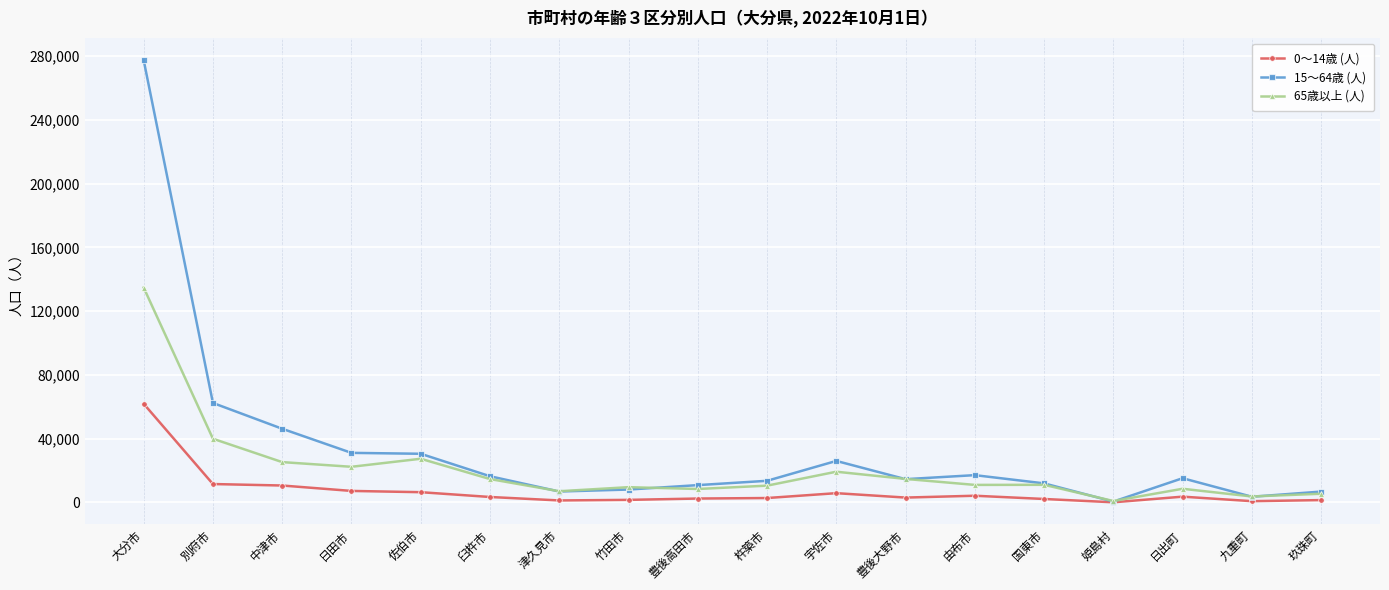

Which series has the largest total across all categories?

15～64歳 (人)